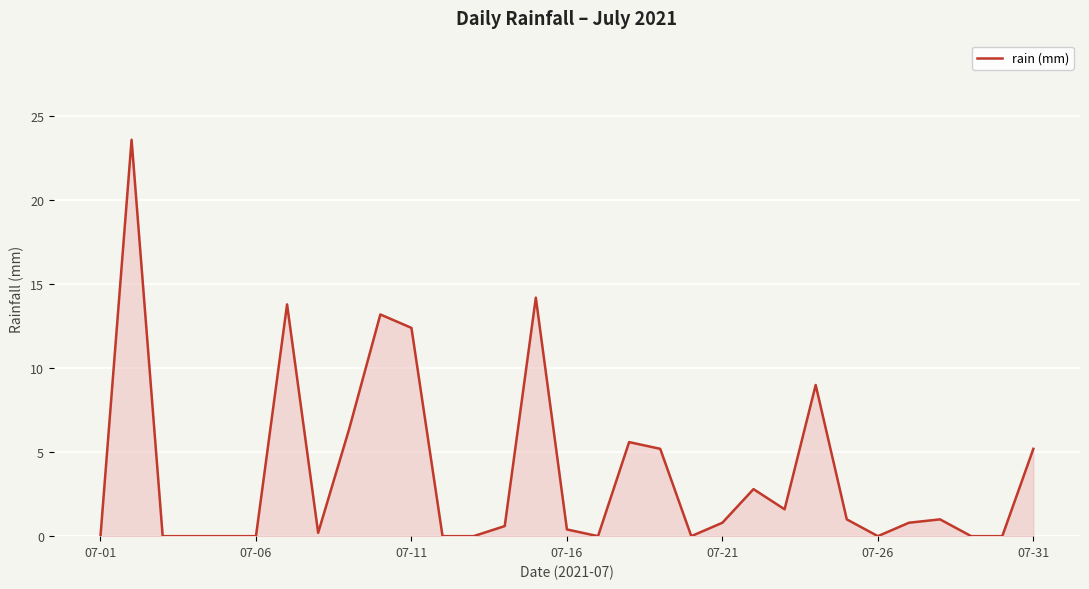

What is the greatest value displayed?

23.6